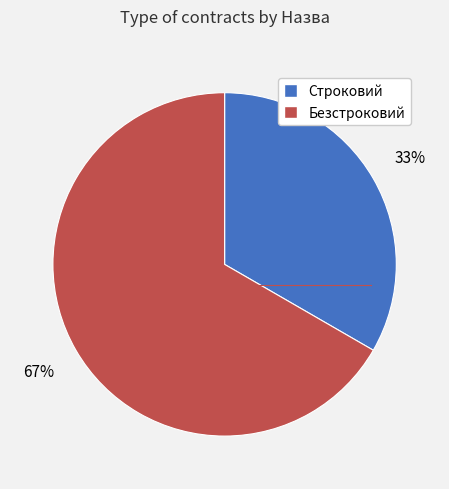

Between Строковий and Безстроковий, which is larger?

Безстроковий